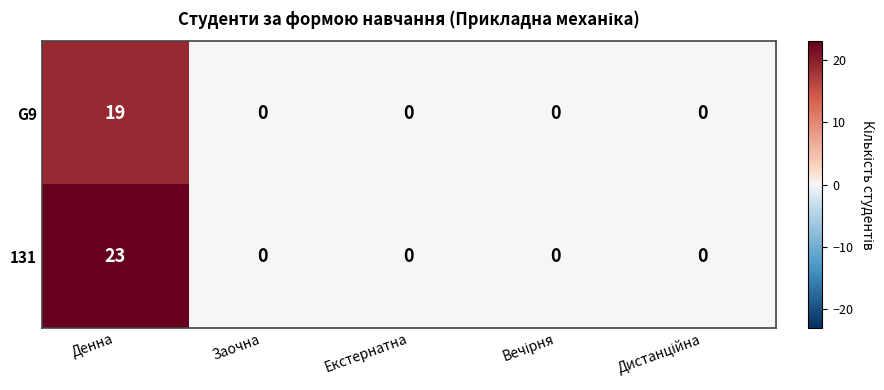

Which series has the widest spread of values?

131